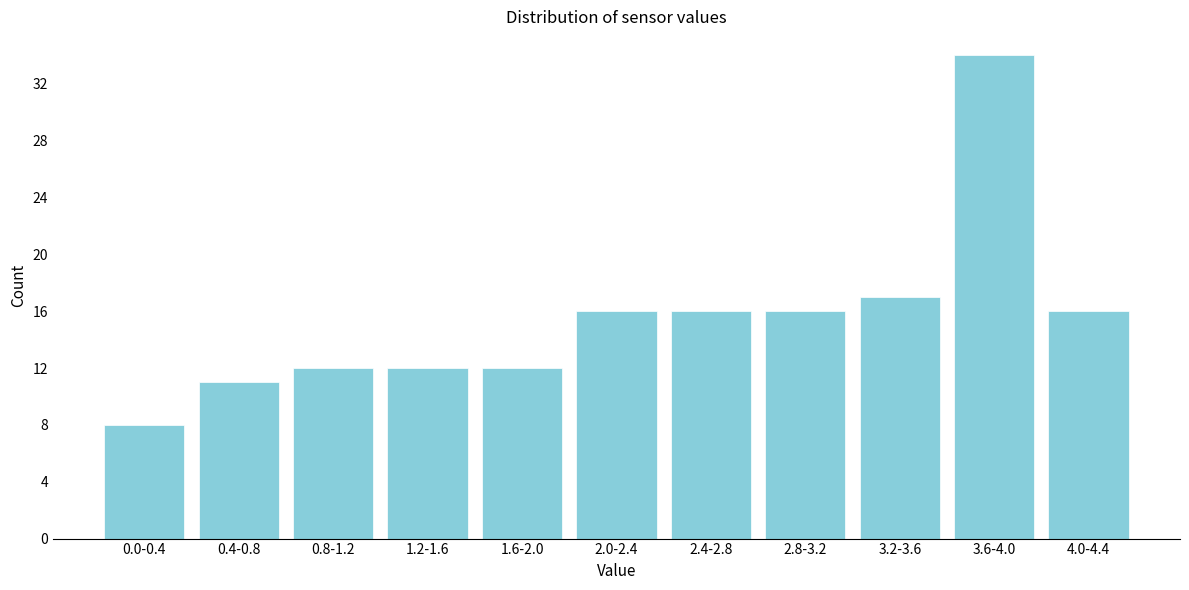

Reading right to left, extract all data points from this chart.

16	34	17	16	16	16	12	12	12	11	8